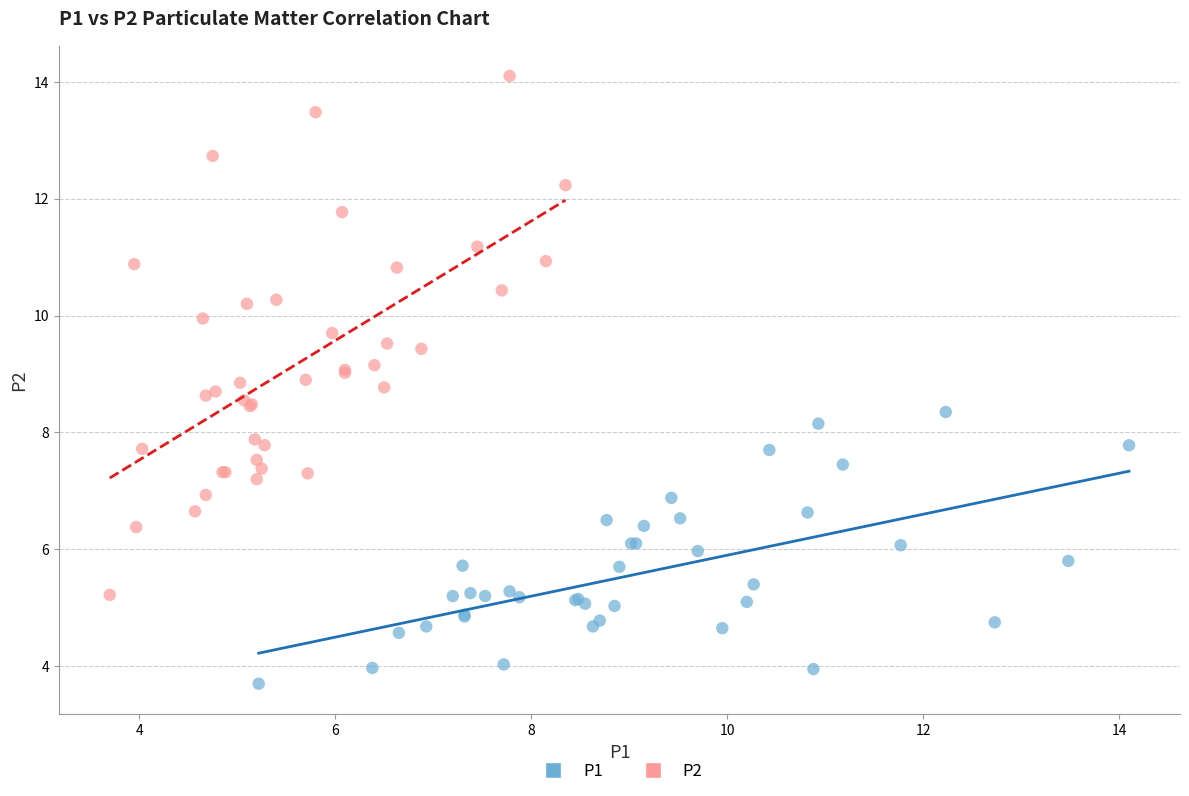

Which series has the largest Y range (max minus min)?

P2